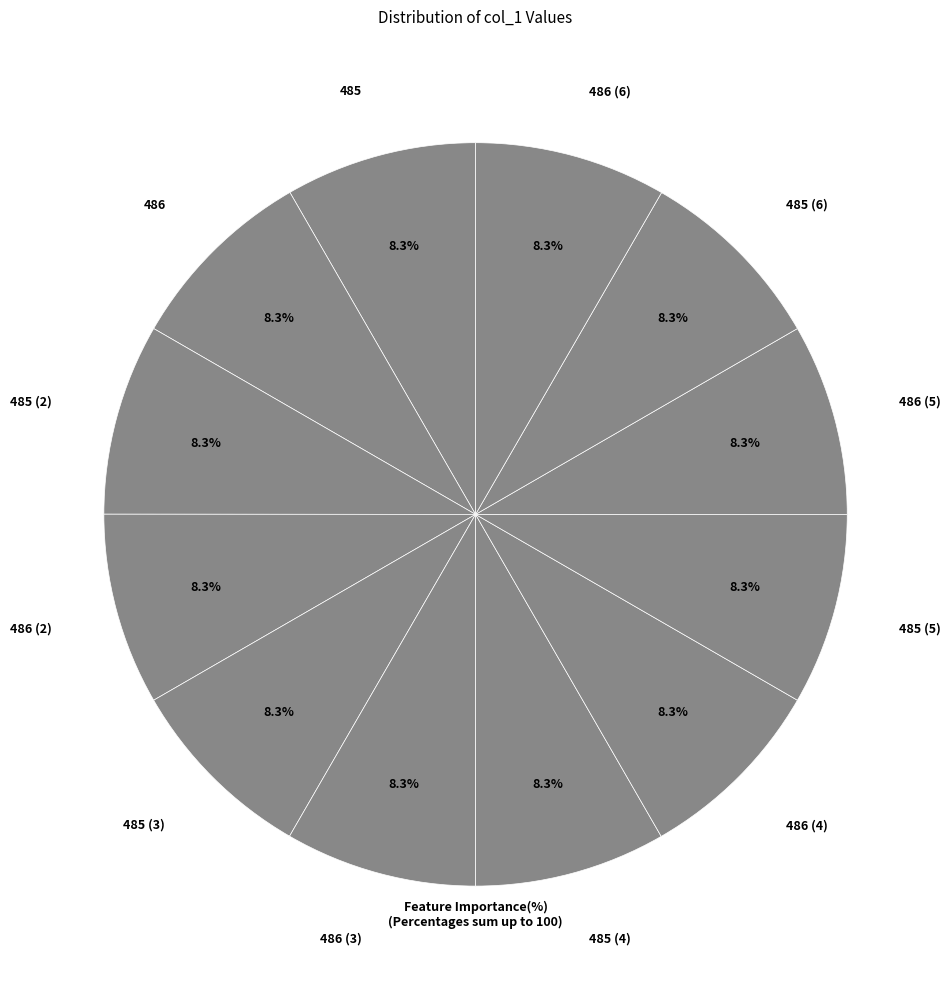

Is 486 the majority of the pie?

No